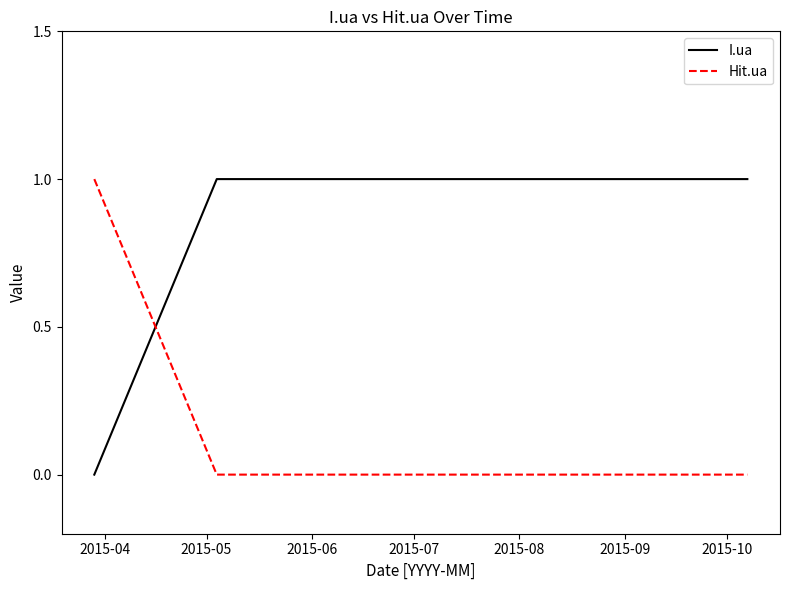

How many times do Hit.ua and I.ua cross each other?

1